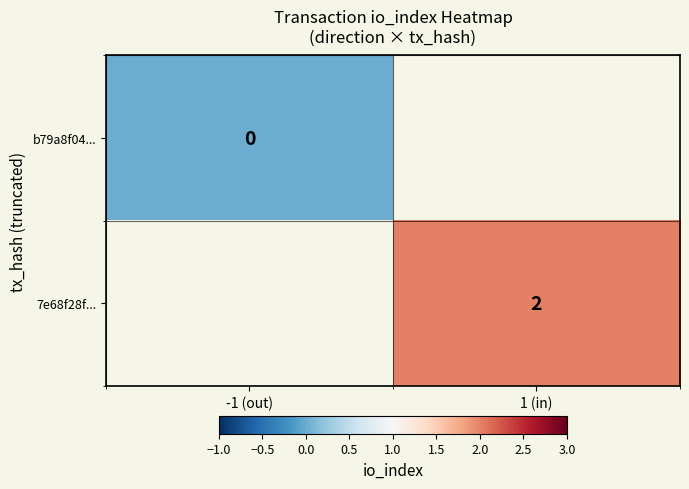

Between -1 (out) and 1 (in), which is larger?

1 (in)